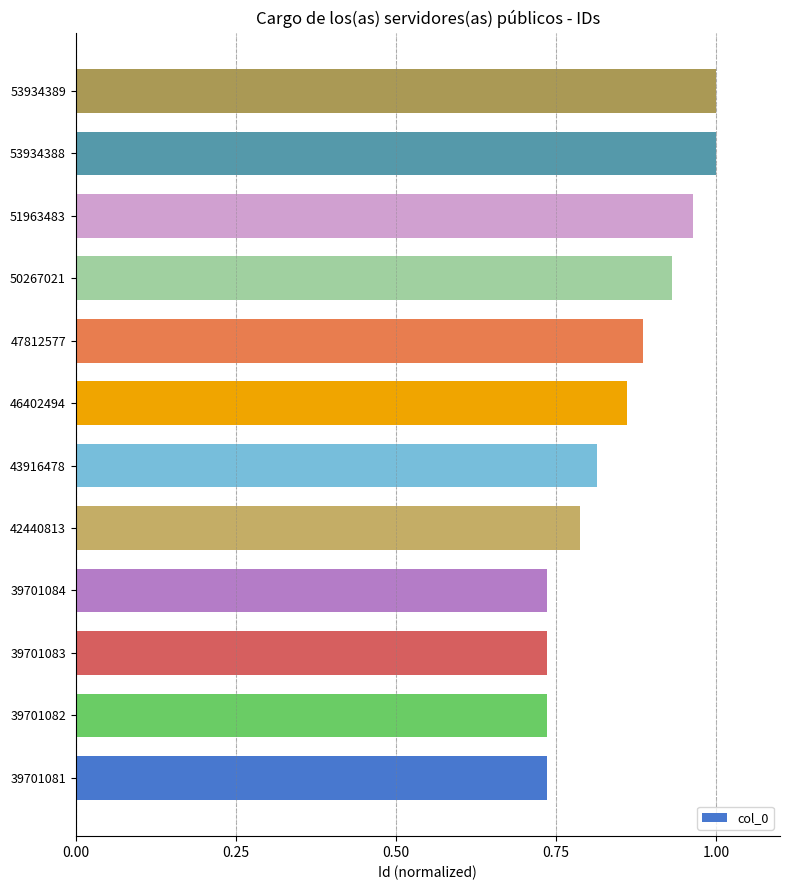

The value at 42440813 is 1.1. True or false?

False